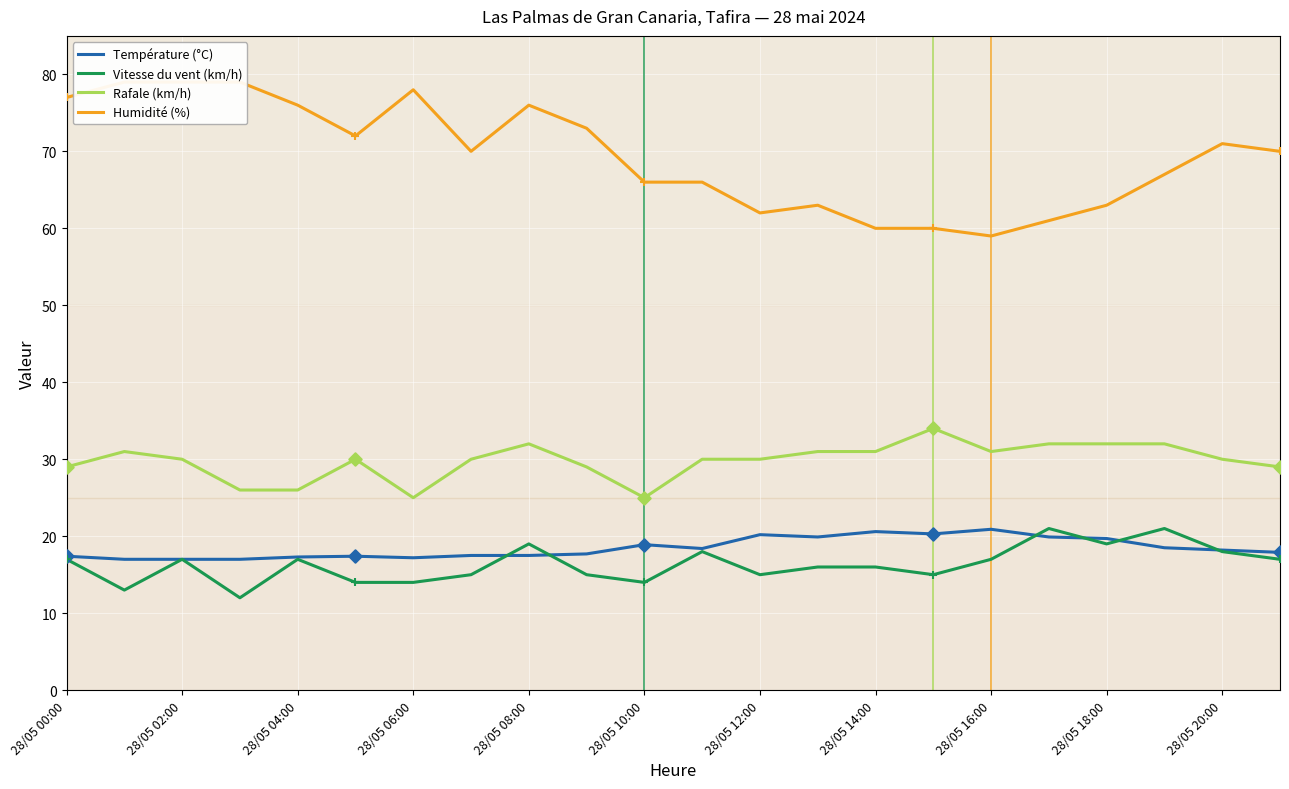

Which series has the largest total across all categories?

Humidité (%)